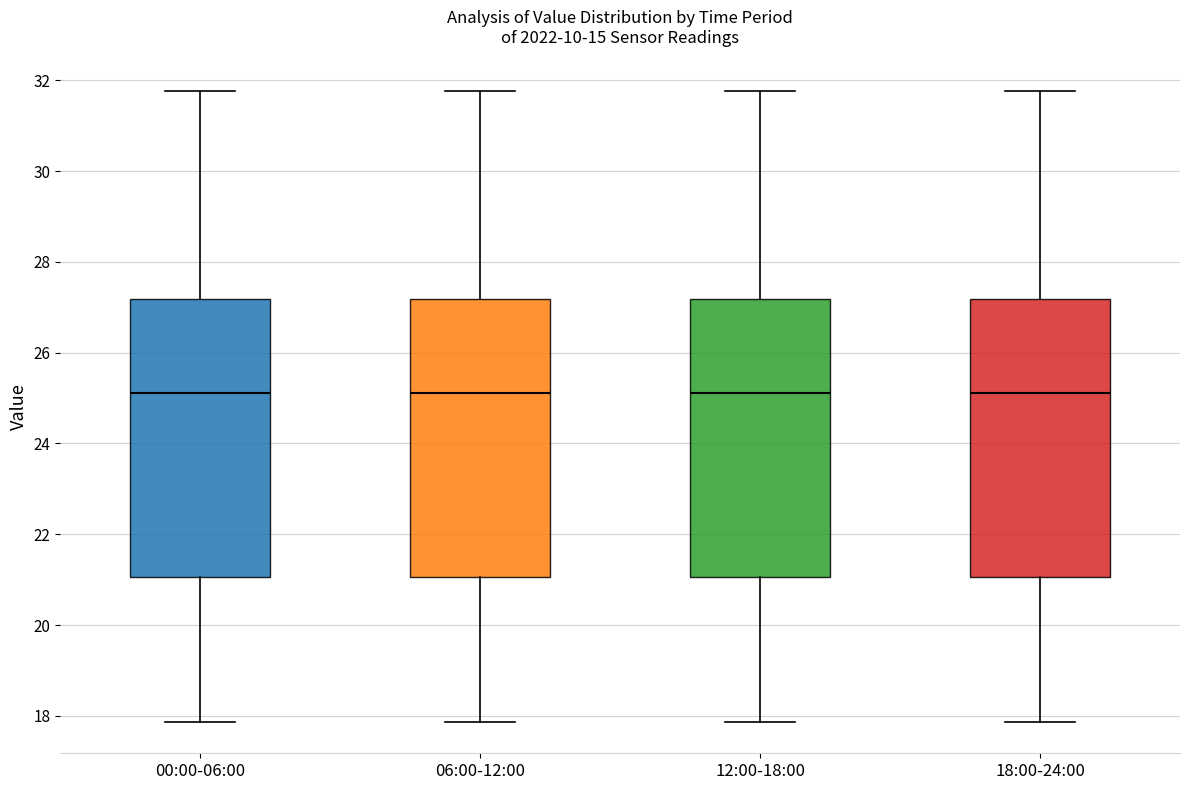

Reading left to right, transcribe this box plot: for each box, give where its median line is, the range the box spans, and where its two whiskers end, as read against the y-axis. The values are not printed on the chart, so give them approximately, as read against the axis.

00:00-06:00: median 25.2, box 21.0 to 27.2, whiskers 17.8 to 31.8
06:00-12:00: median 25.2, box 21.0 to 27.2, whiskers 17.8 to 31.8
12:00-18:00: median 25.2, box 21.0 to 27.2, whiskers 17.8 to 31.8
18:00-24:00: median 25.2, box 21.0 to 27.2, whiskers 17.8 to 31.8